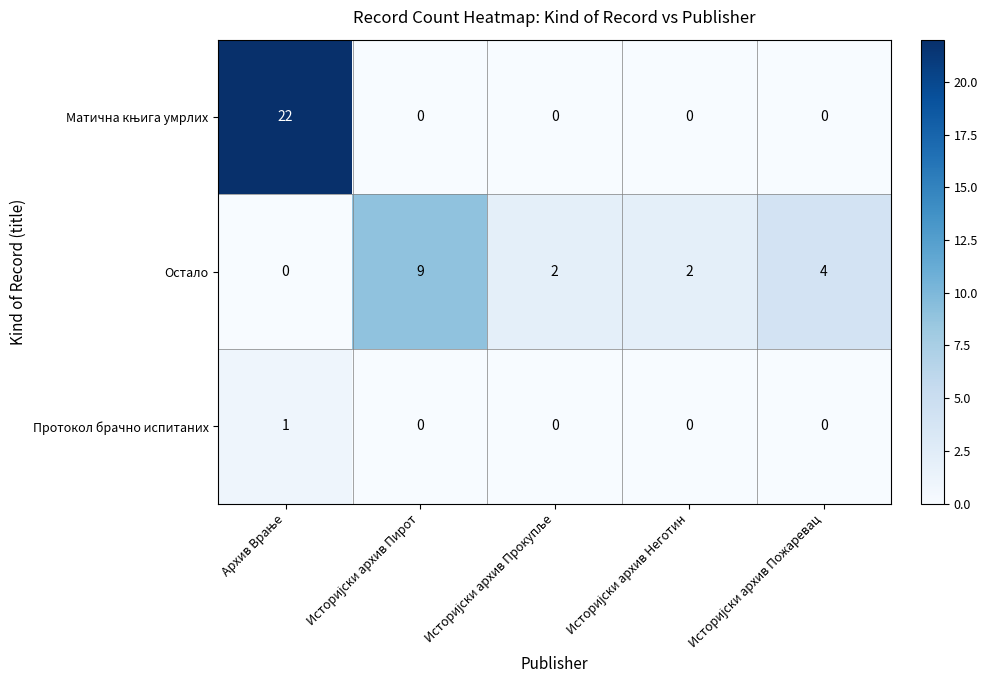

At how many categories does at least one series exceed 16?

1